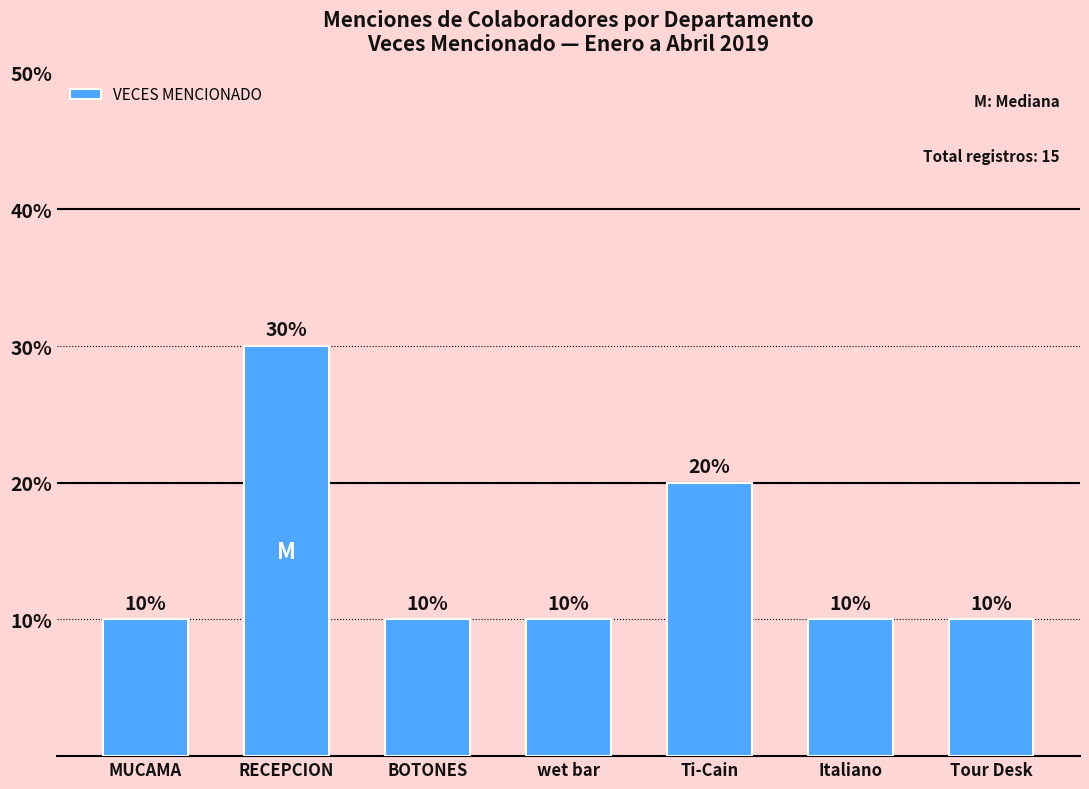

Reading left to right, extract all data points from this chart.

10	30	10	10	20	10	10